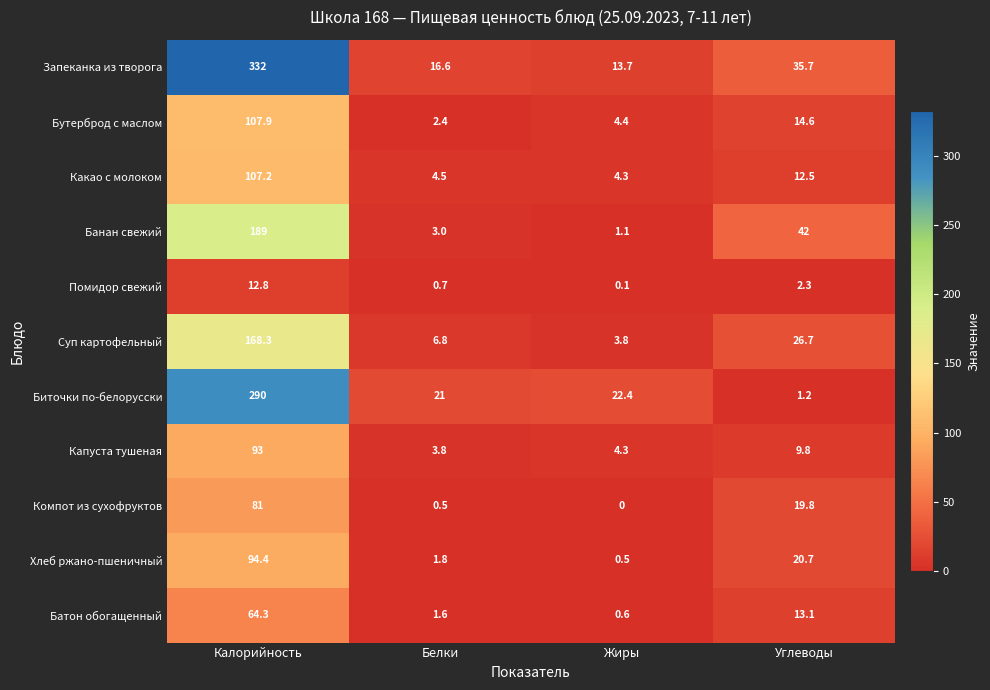

What is the sum of all Компот из сухофруктов values?

101.3